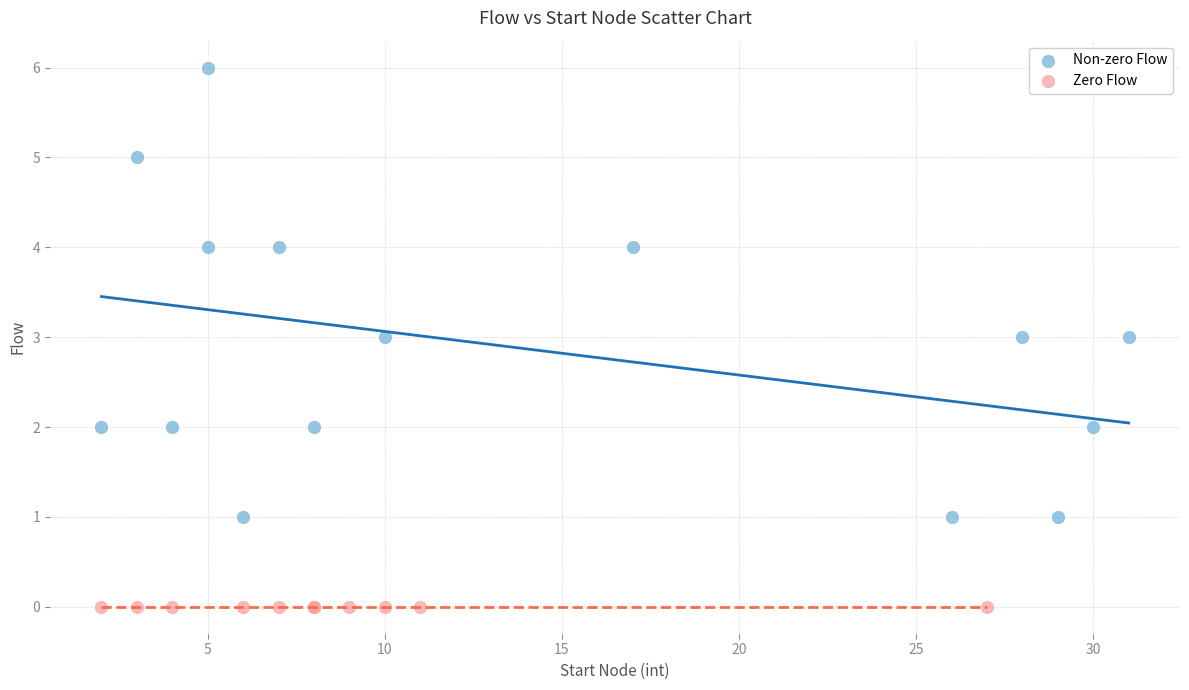

Which series contains the lowest Y value?

Zero Flow